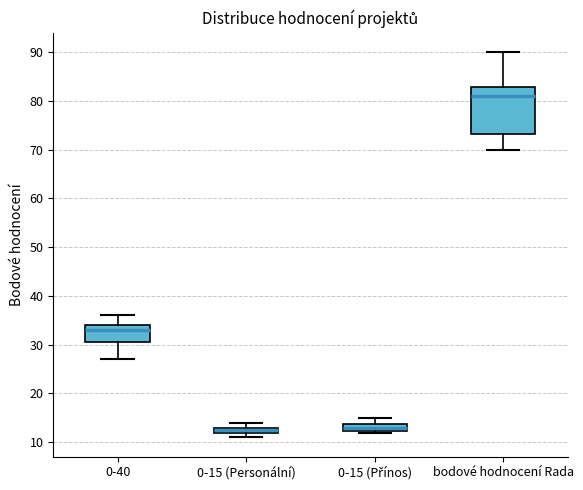

Which box is the tallest, from its lower edge to its upper edge?

bodové hodnocení Rada